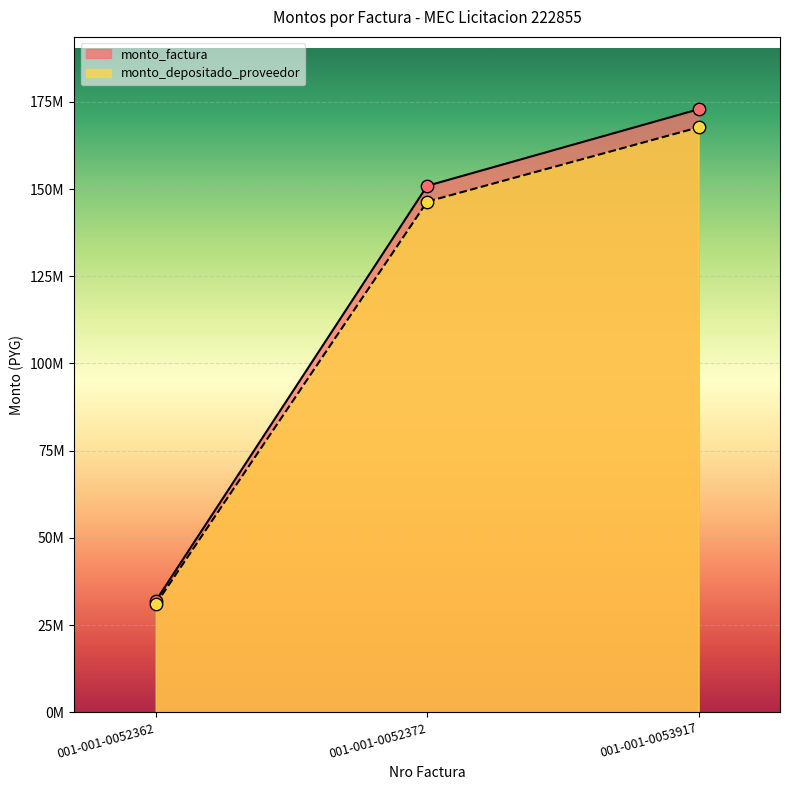

Is the value of monto_depositado_proveedor at 001-001-0052362 greater than the value of monto_factura at 001-001-0052362?

No